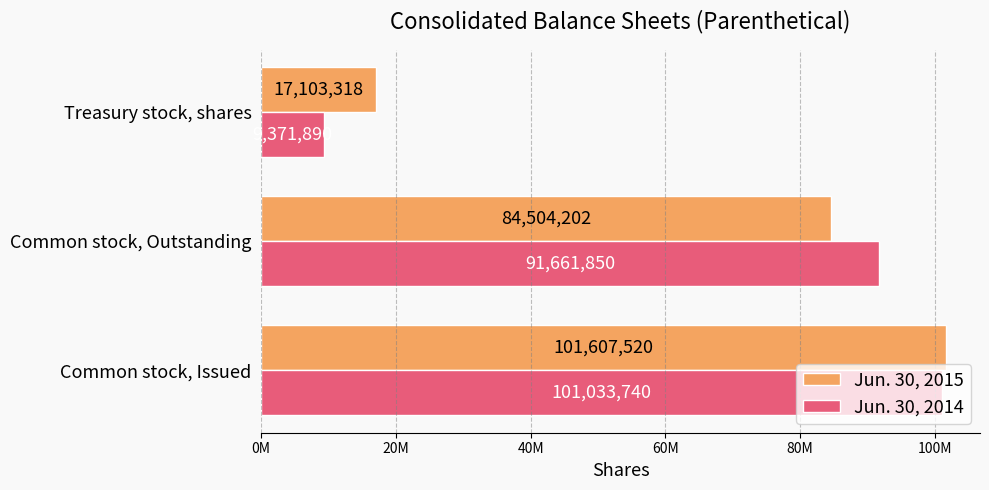

What are all the series names shown in the legend?

Jun. 30, 2015, Jun. 30, 2014